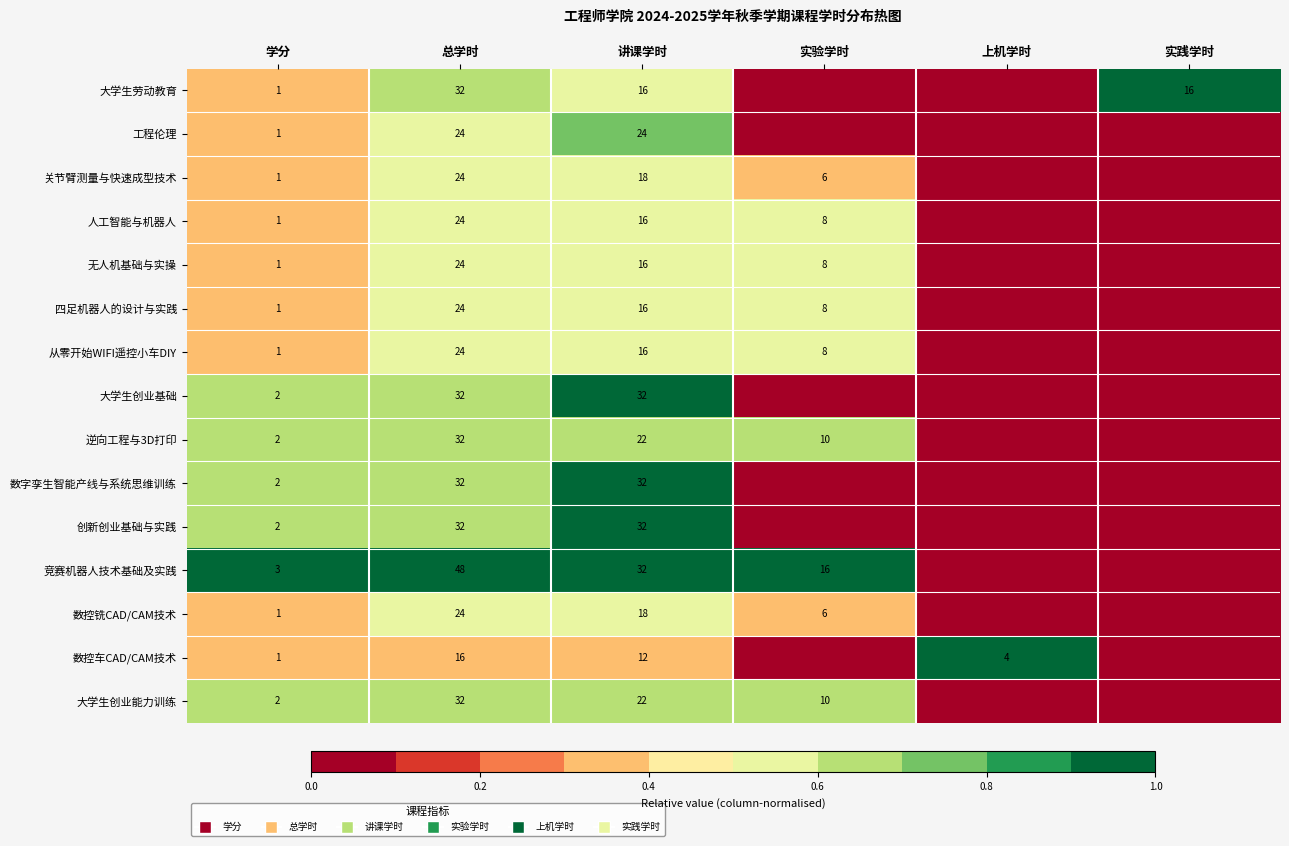

How many categories are shown in the chart?

6